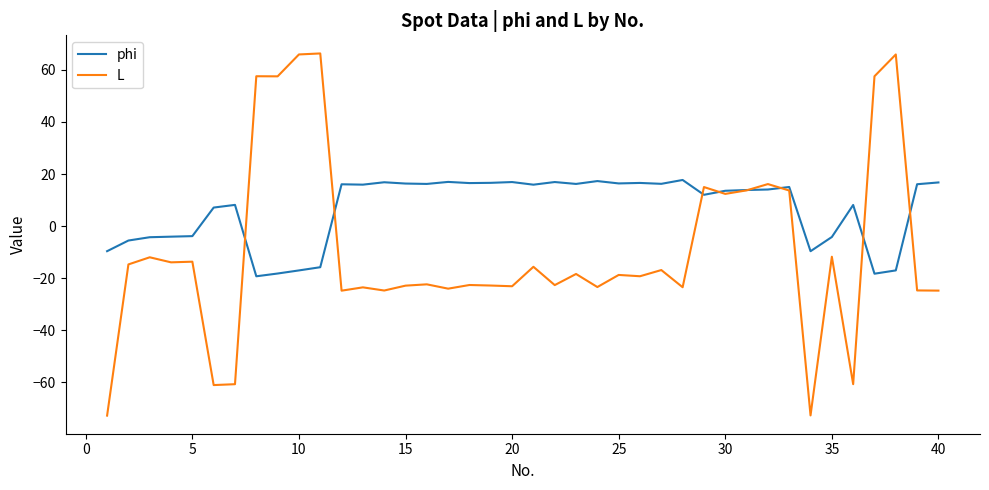

Which series has the largest range (max minus min)?

L